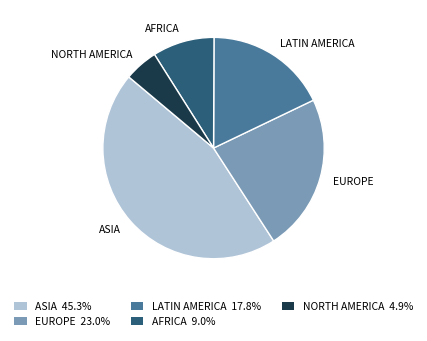

True or false: NORTH AMERICA accounts for 5% of the total.

True